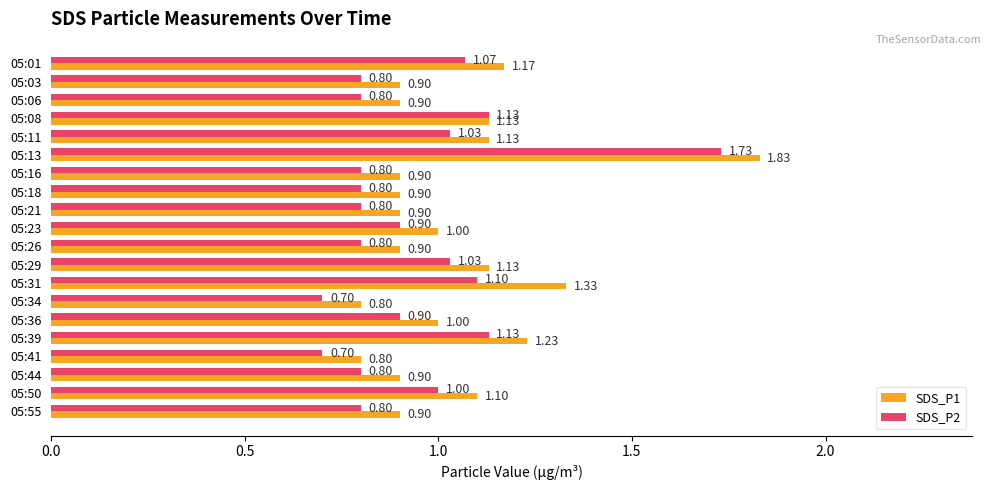

What is the minimum value shown in the chart?

0.7